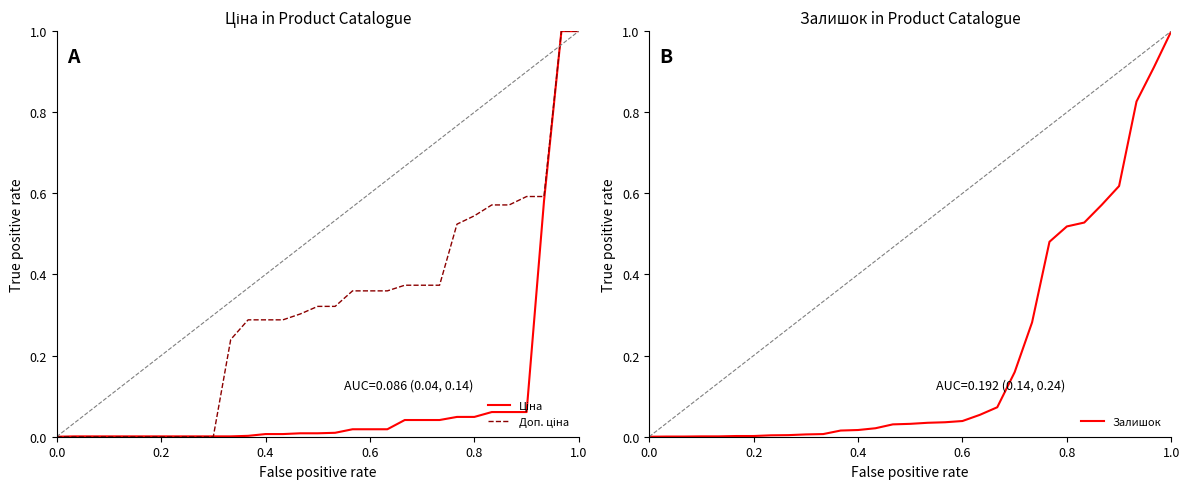

Is it true that Ціна equals 0.0 at 16?

False